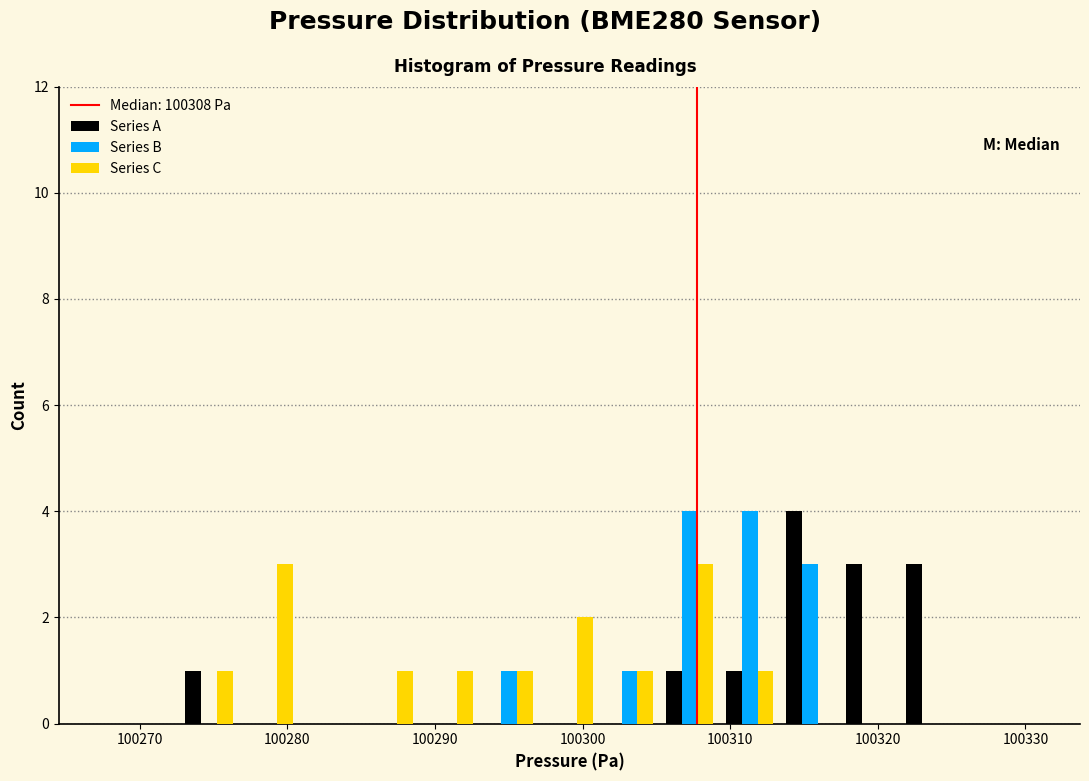

What is the height of the Series C bar covering 100297 to 100301 on the x-axis? Neither the bar edges nor the heights are printed on the chart, so give them approximately, as read against the axes.

2